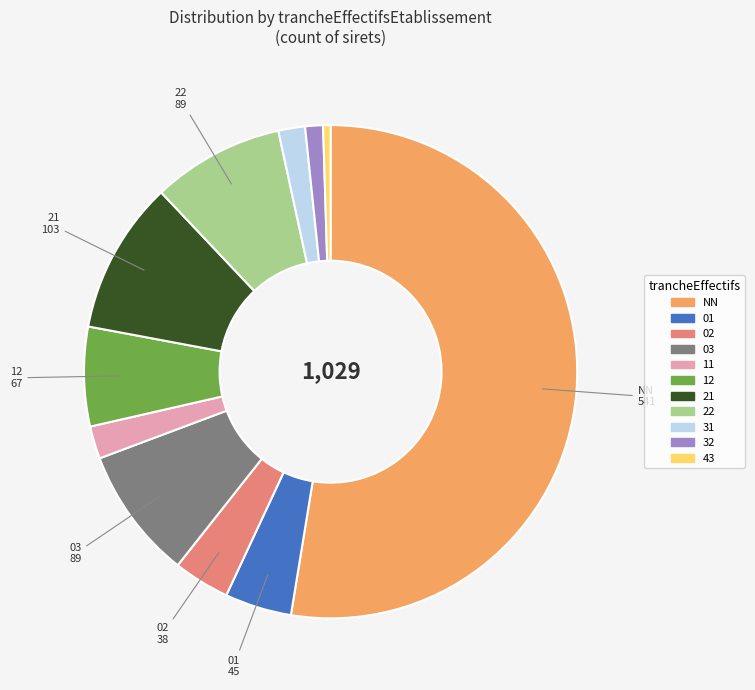

Is there a majority slice in this chart?

Yes